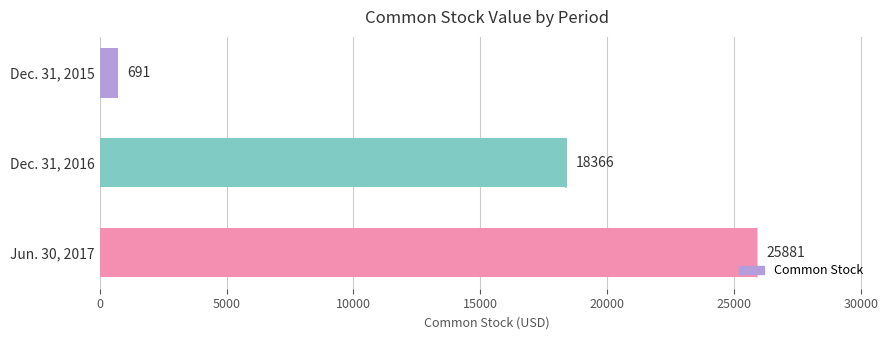

List the labels in order of value, largest first.

Jun. 30, 2017, Dec. 31, 2016, Dec. 31, 2015